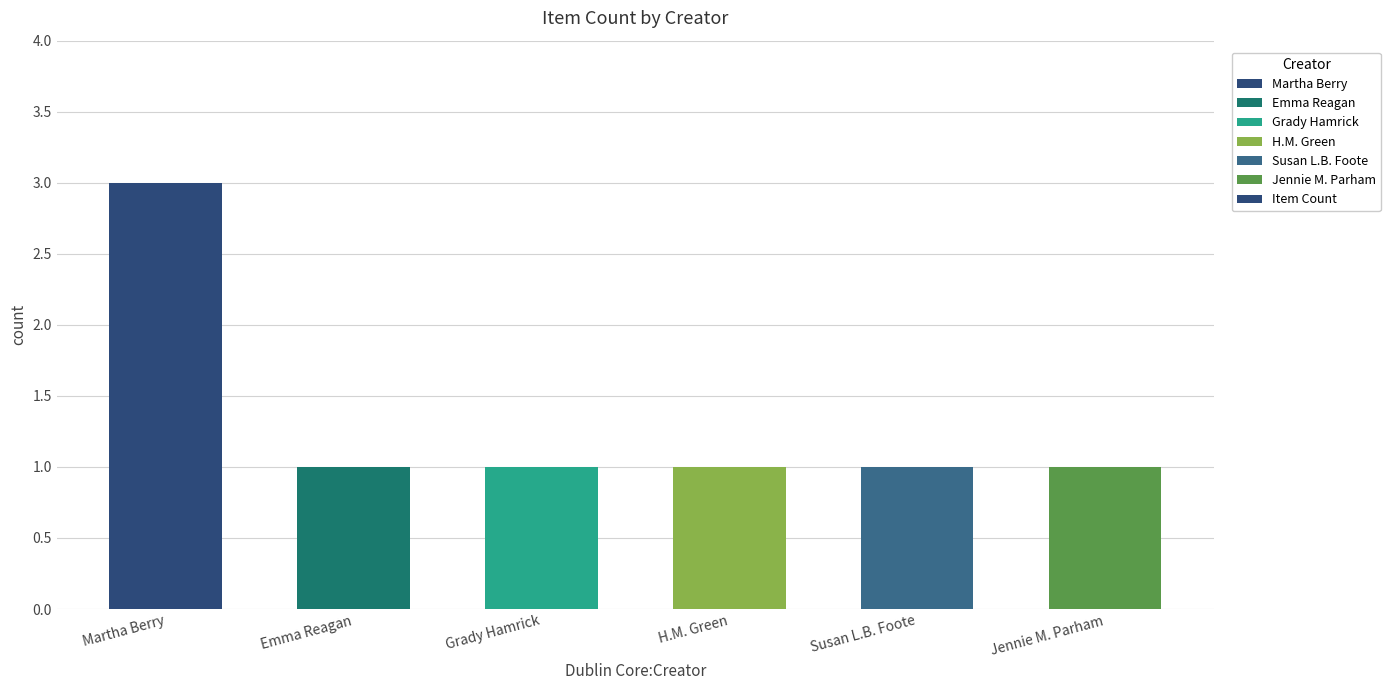

Read the value at H.M. Green.

1